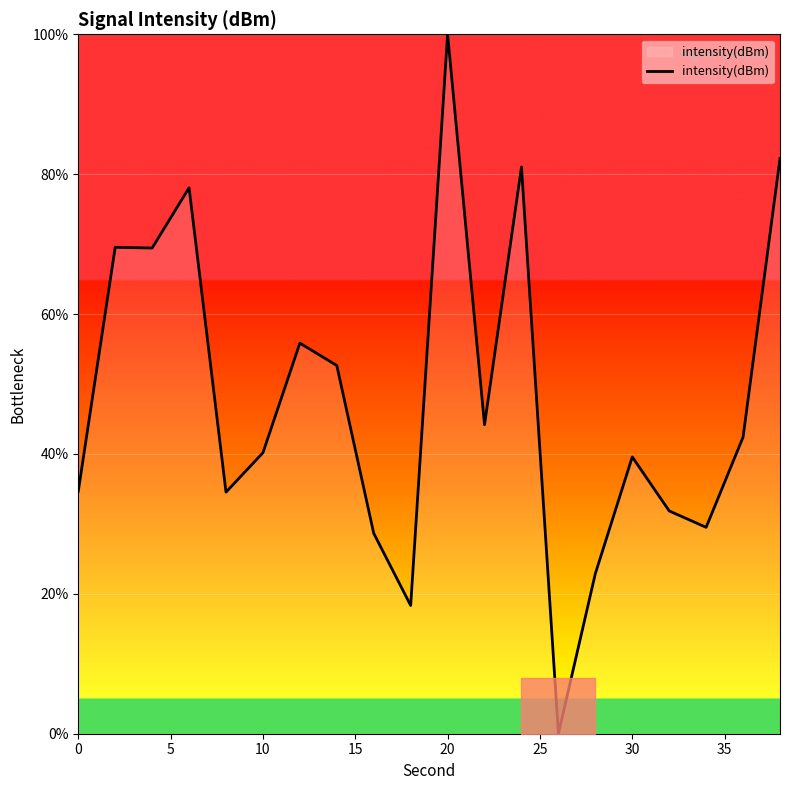

Does the chart have visible grid lines?

Yes